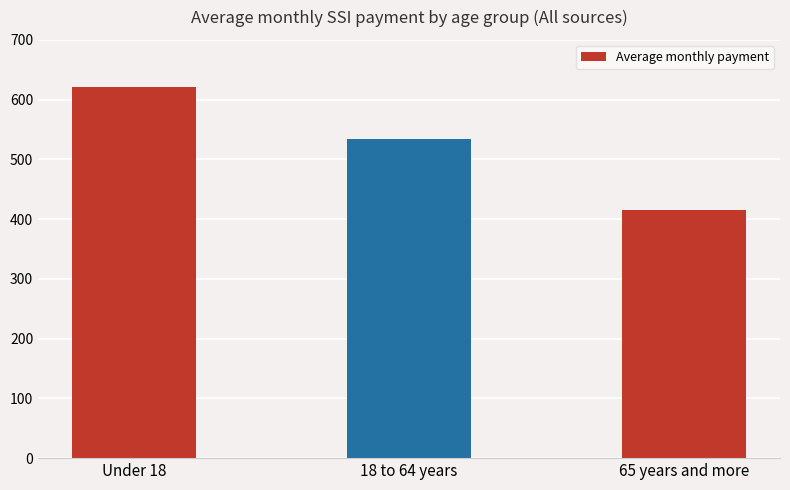

Are the bars grouped side by side (vs. stacked)?

No